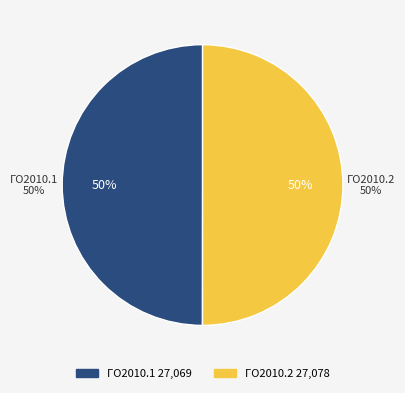

How many segments does this pie chart have?

2